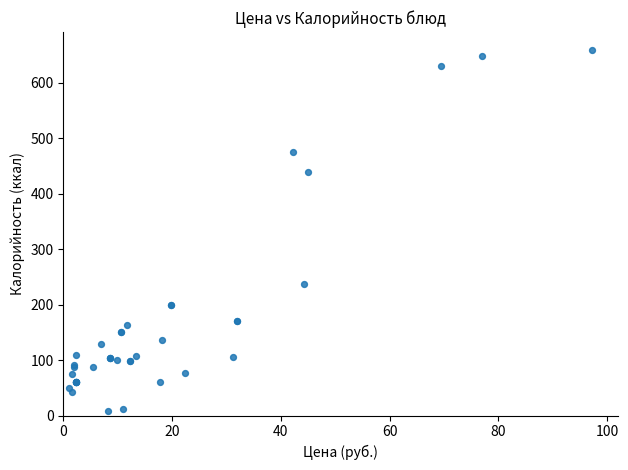

What Y value in the scatter plot is closest to 334?

237